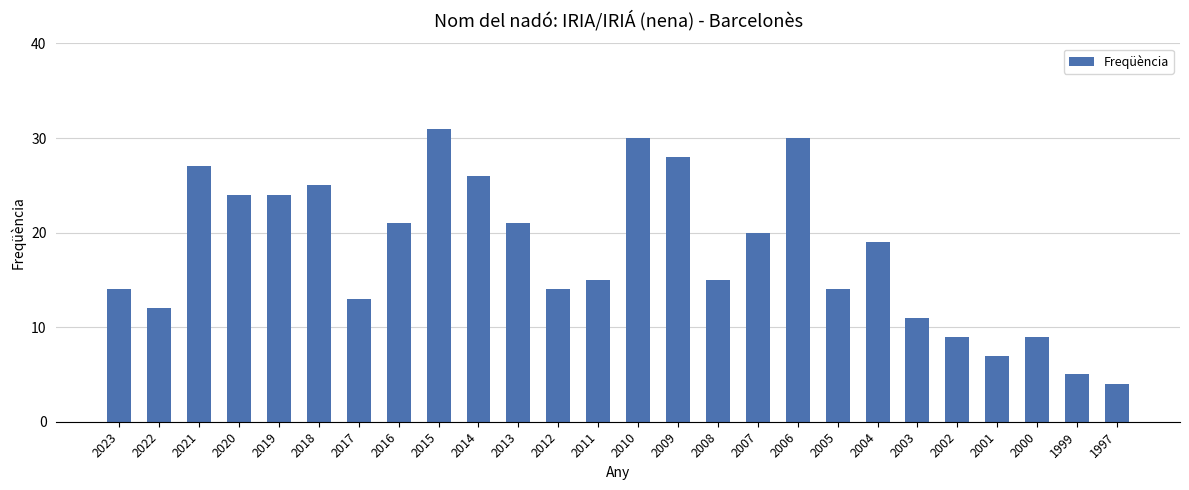

What is the minimum value shown in the chart?

4